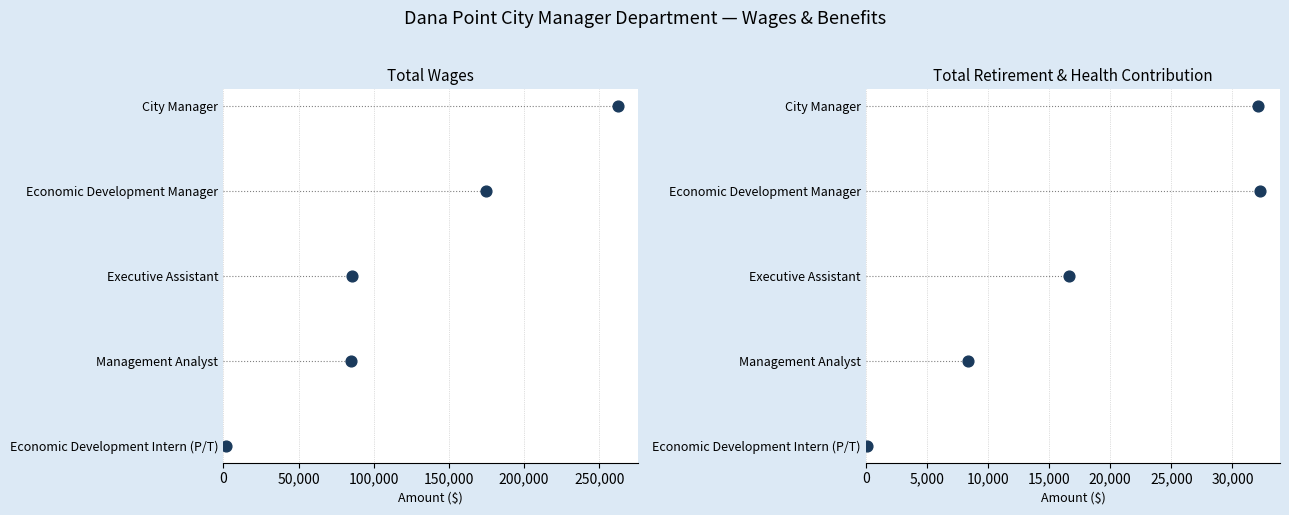

Which series reaches the minimum Y coordinate?

Total Wages